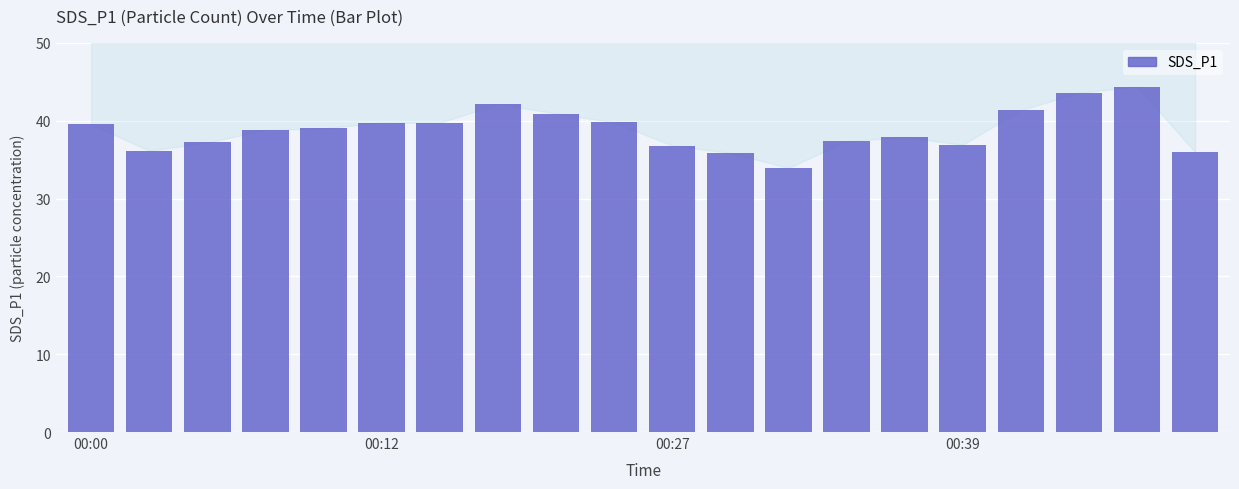

What is the difference between the second highest and second lowest values?

7.7